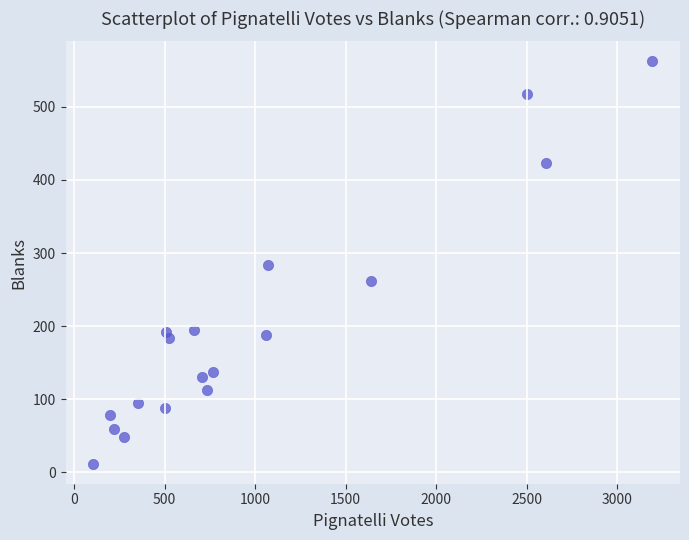

What is the range of Y values (max minus min)?

550